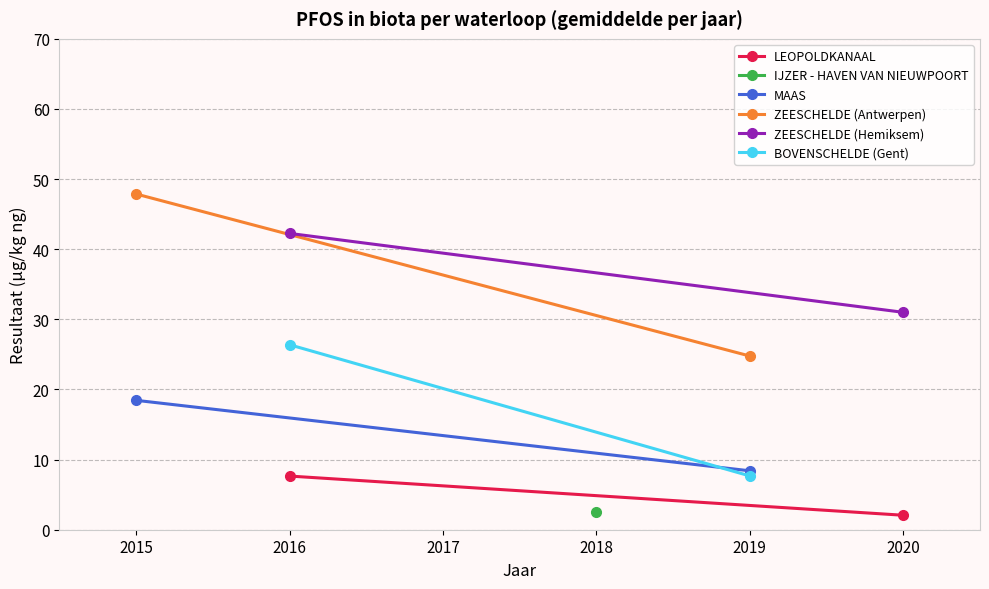

Between 2015 and 2016, which series saw the biggest shift?

ZEESCHELDE (Antwerpen)